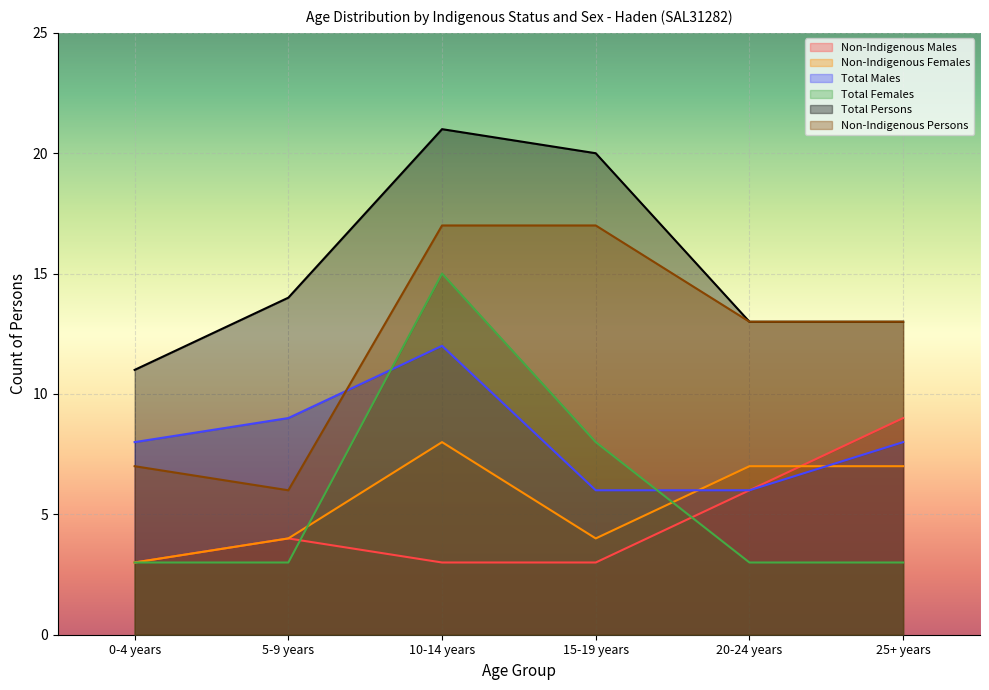

Between 0-4 years and 20-24 years, which series saw the biggest shift?

Non-Indigenous Persons